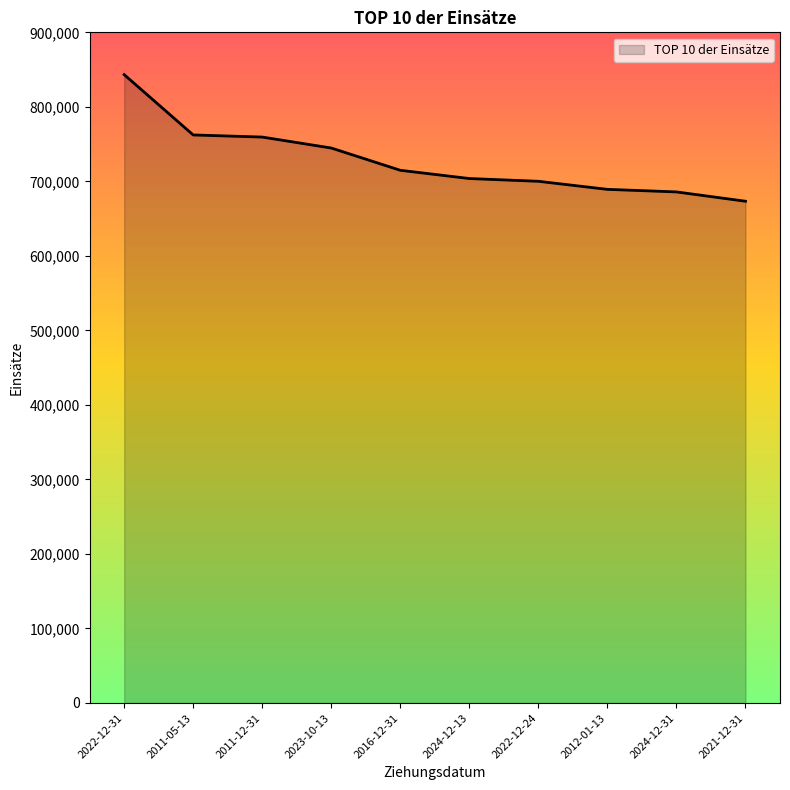

Is it true that the value at 2022-12-24 is 700102.5?

True